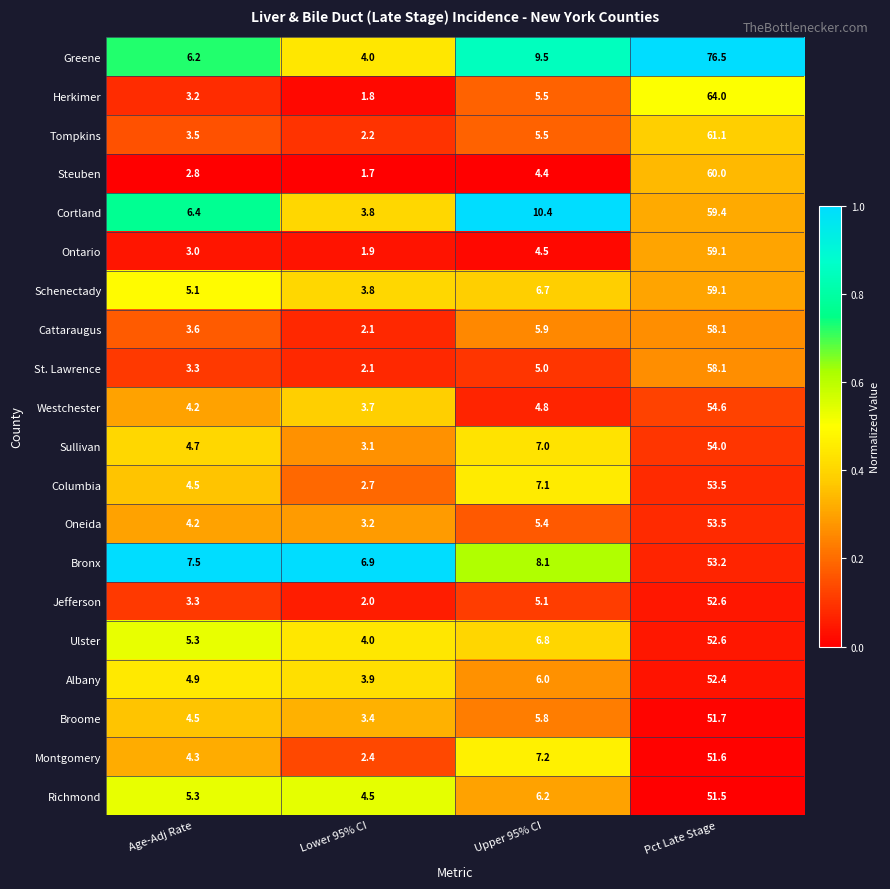

The value of Oneida at Age-Adj Rate is 1.0. True or false?

False